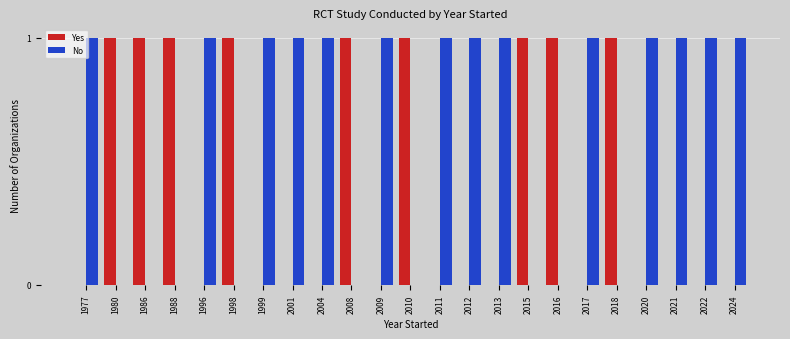

Which series has the largest total across all categories?

No